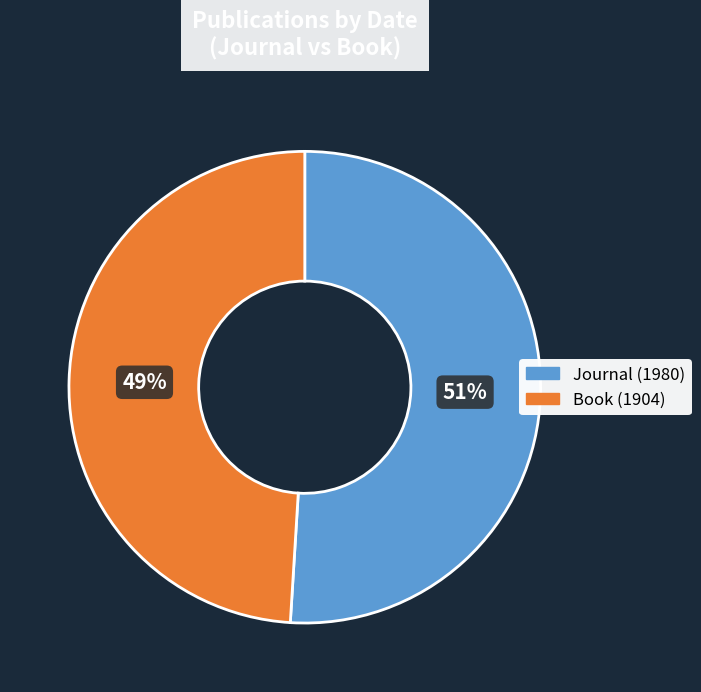

Which category has the smallest portion of the pie?

Book (1904)